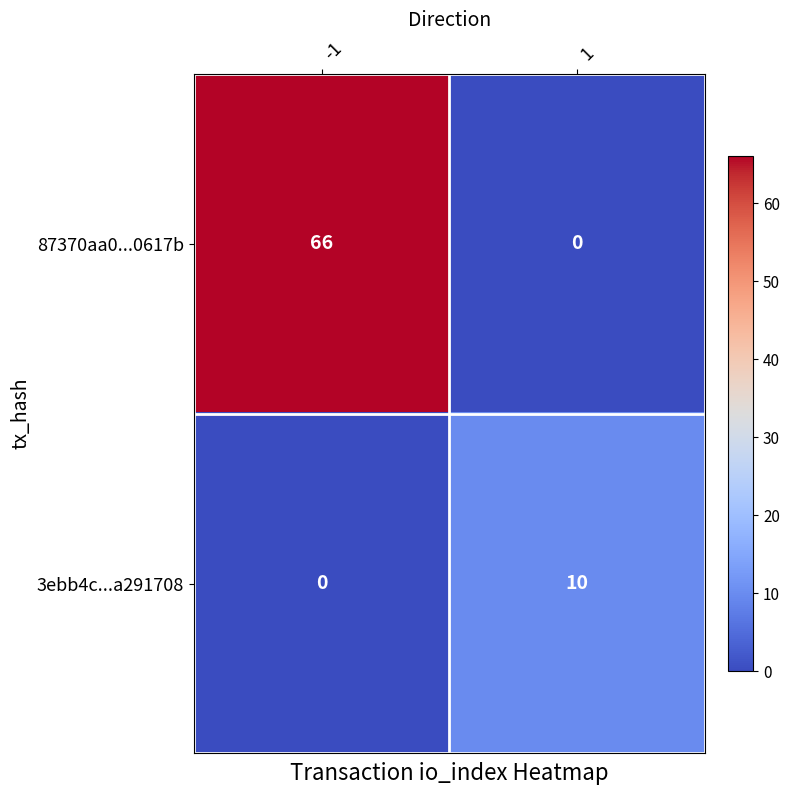

How many series are shown in this chart?

2